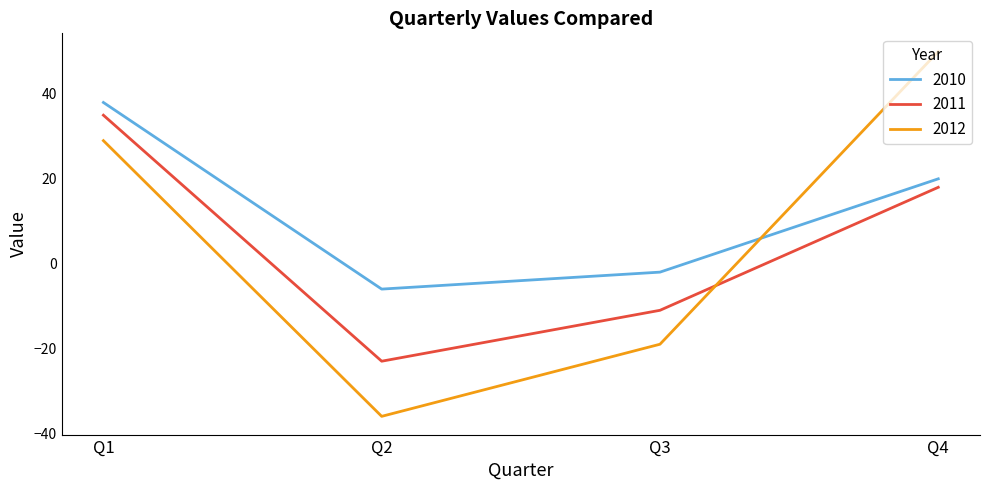

Where do 2012 and 2011 first cross each other?

Q3 and Q4